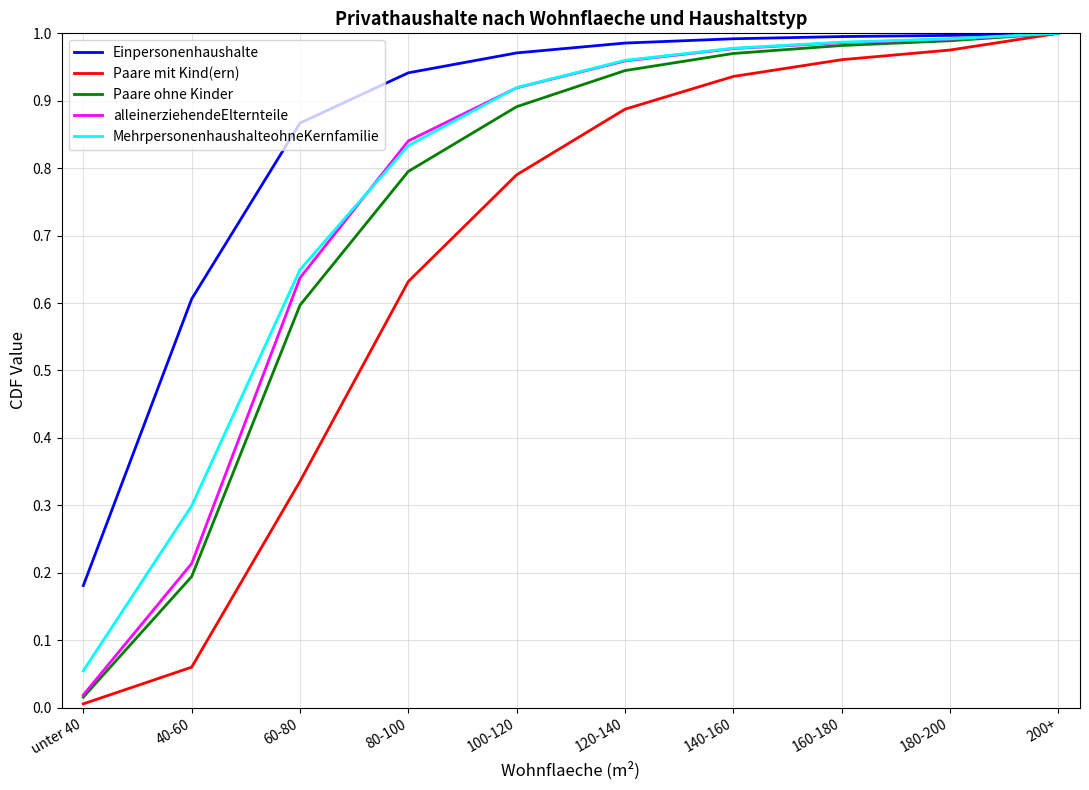

Is this an area chart (filled region under the line)?

No